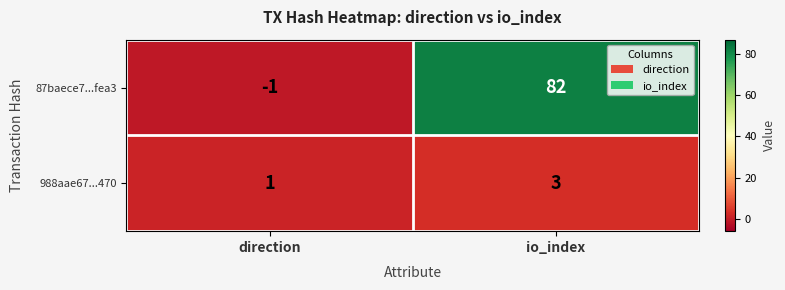

What is the difference between the 87baece7...fea3 values at direction and io_index?

83